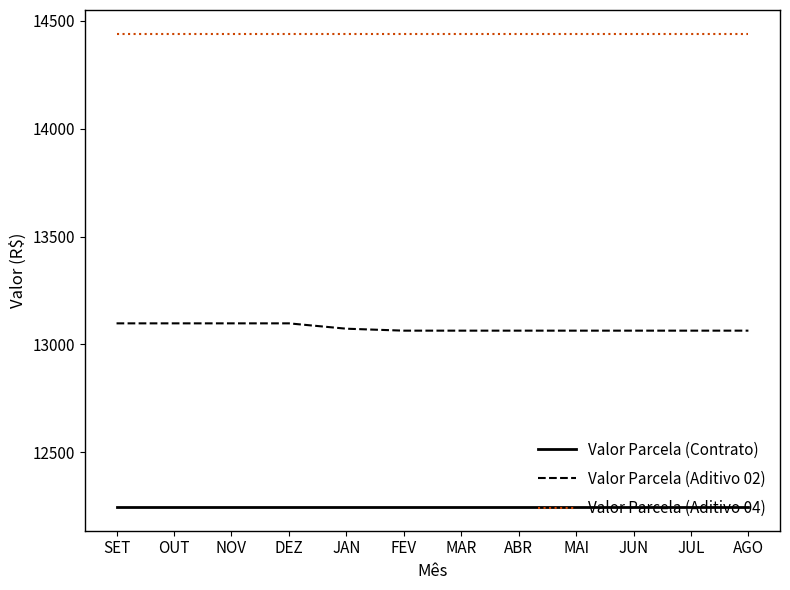

What is the sum of all Valor Parcela (Contrato) values?

146947.7